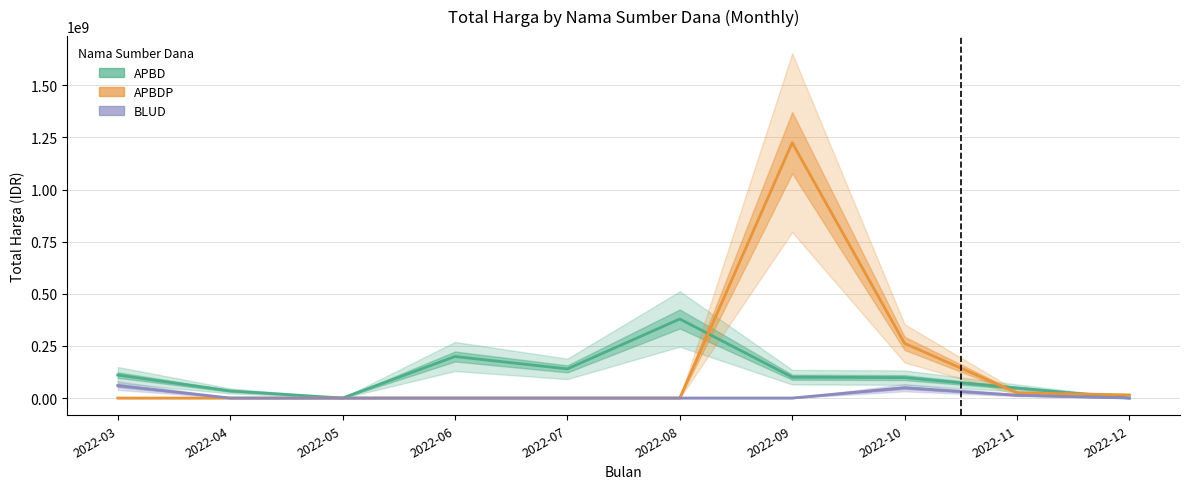

How many interior local peaks does the APBDP series have?

1